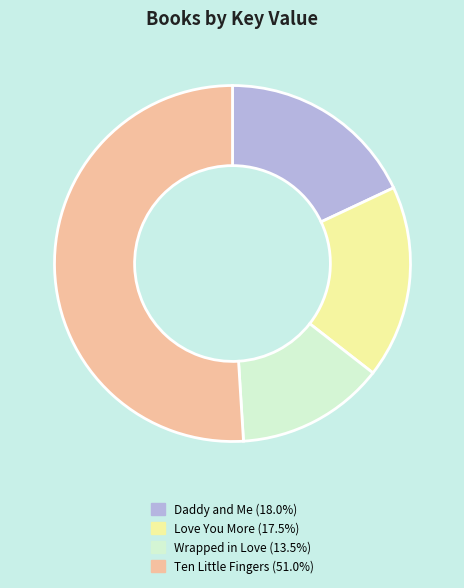

Is there a majority slice in this chart?

Yes